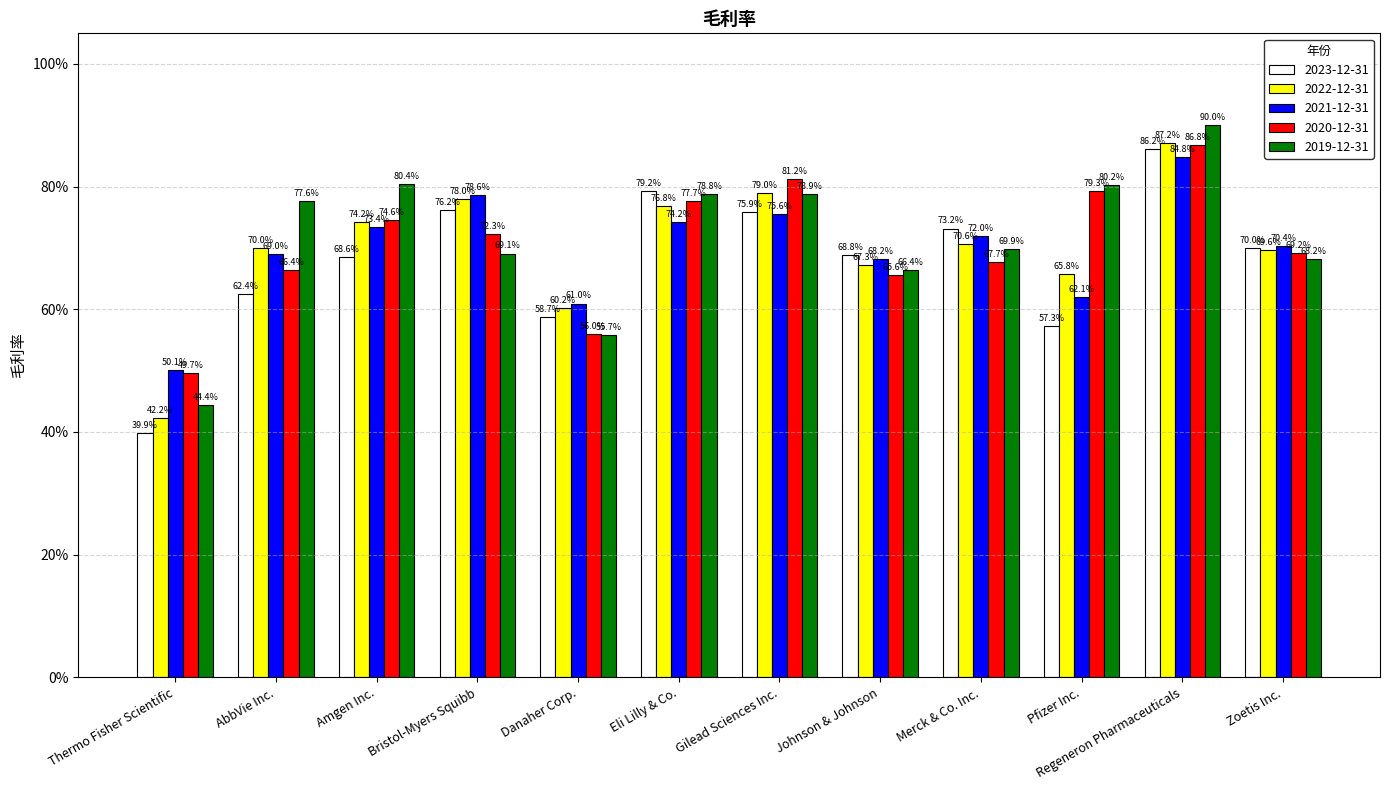

True or false: 2022-12-31 has a value of 0.7 at Pfizer Inc..

True